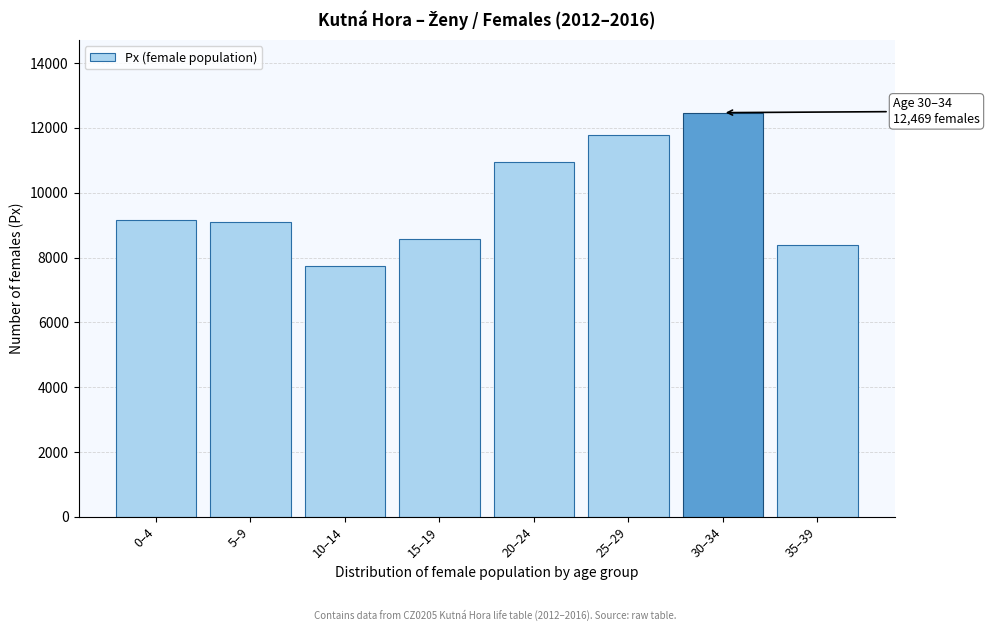

Reading left to right, transcribe all the data shown in this chart.

0–4=9171	5–9=9101	10–14=7733	15–19=8583	20–24=10956	25–29=11793	30–34=12469	35–39=8388